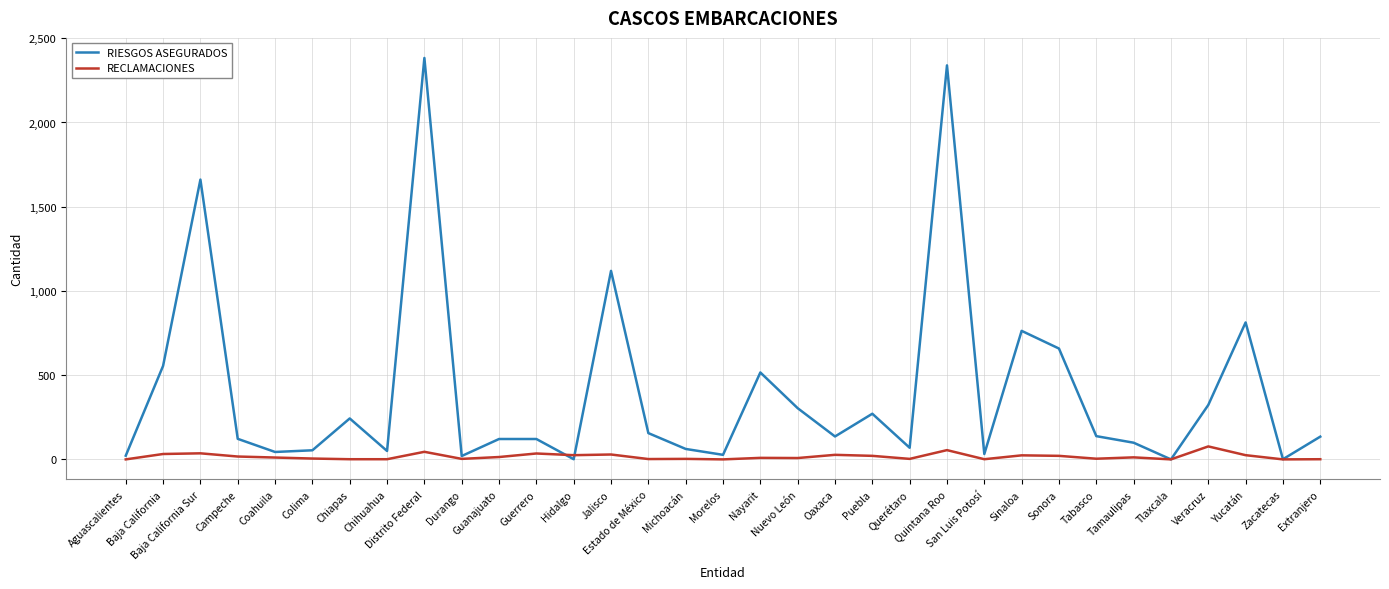

What is the sum of all RECLAMACIONES values?

547